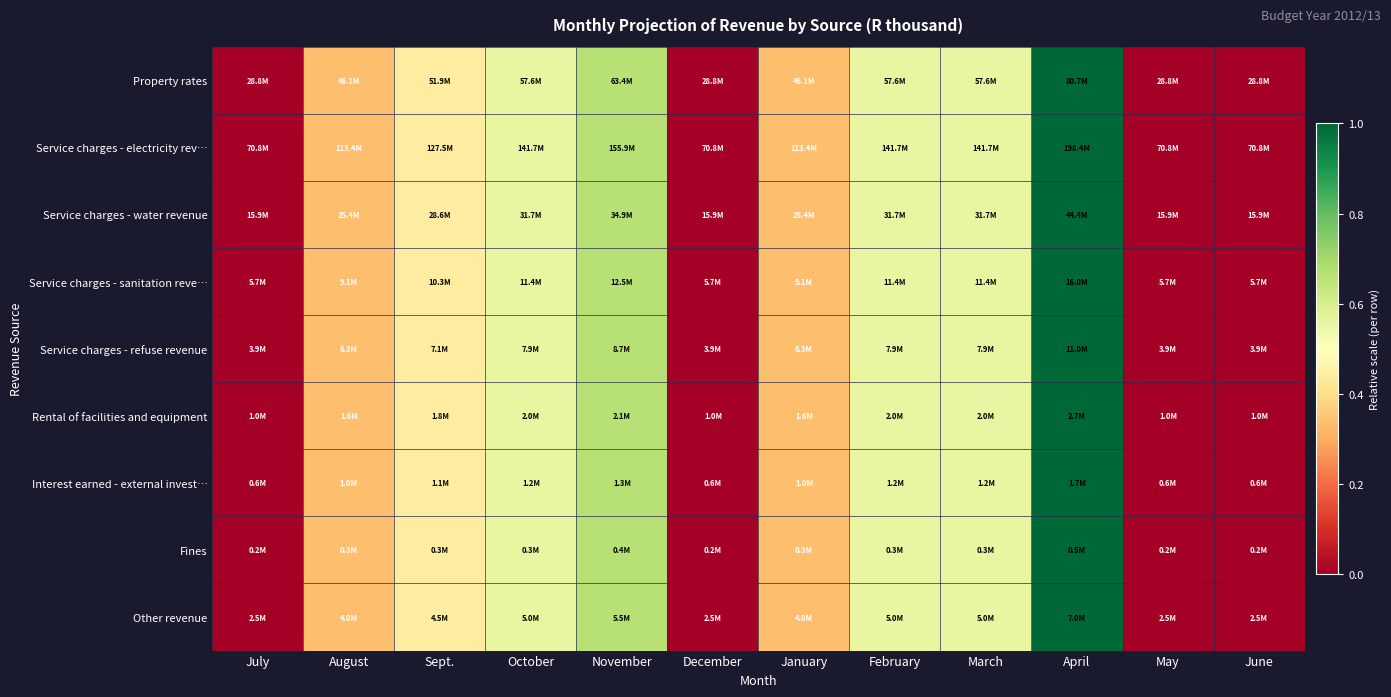

Reading right to left, list all the values displayed in this chart.

Property rates: June=0.0	May=0.0	April=1.0	March=0.6	February=0.6	January=0.3	December=0.0	November=0.7	October=0.6	Sept.=0.4	August=0.3	July=0.0
Service charges - electricity rev…: June=0.0	May=0.0	April=1.0	March=0.6	February=0.6	January=0.3	December=0.0	November=0.7	October=0.6	Sept.=0.4	August=0.3	July=0.0
Service charges - water revenue: June=0.0	May=0.0	April=1.0	March=0.6	February=0.6	January=0.3	December=0.0	November=0.7	October=0.6	Sept.=0.4	August=0.3	July=0.0
Service charges - sanitation reve…: June=0.0	May=0.0	April=1.0	March=0.6	February=0.6	January=0.3	December=0.0	November=0.7	October=0.6	Sept.=0.4	August=0.3	July=0.0
Service charges - refuse revenue: June=0.0	May=0.0	April=1.0	March=0.6	February=0.6	January=0.3	December=0.0	November=0.7	October=0.6	Sept.=0.4	August=0.3	July=0.0
Rental of facilities and equipment: June=0.0	May=0.0	April=1.0	March=0.6	February=0.6	January=0.3	December=0.0	November=0.7	October=0.6	Sept.=0.4	August=0.3	July=0.0
Interest earned - external invest…: June=0.0	May=0.0	April=1.0	March=0.6	February=0.6	January=0.3	December=0.0	November=0.7	October=0.6	Sept.=0.4	August=0.3	July=0.0
Fines: June=0.0	May=0.0	April=1.0	March=0.6	February=0.6	January=0.3	December=0.0	November=0.7	October=0.6	Sept.=0.4	August=0.3	July=0.0
Other revenue: June=0.0	May=0.0	April=1.0	March=0.6	February=0.6	January=0.3	December=0.0	November=0.7	October=0.6	Sept.=0.4	August=0.3	July=0.0